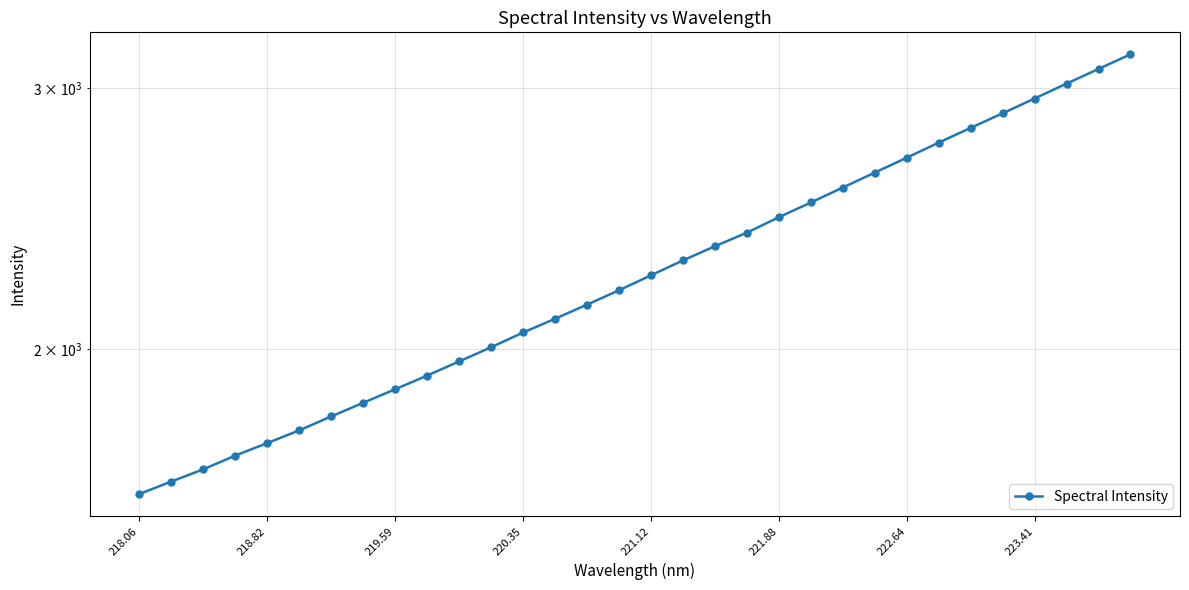

What is the difference between the second highest and second lowest values?

1464.7